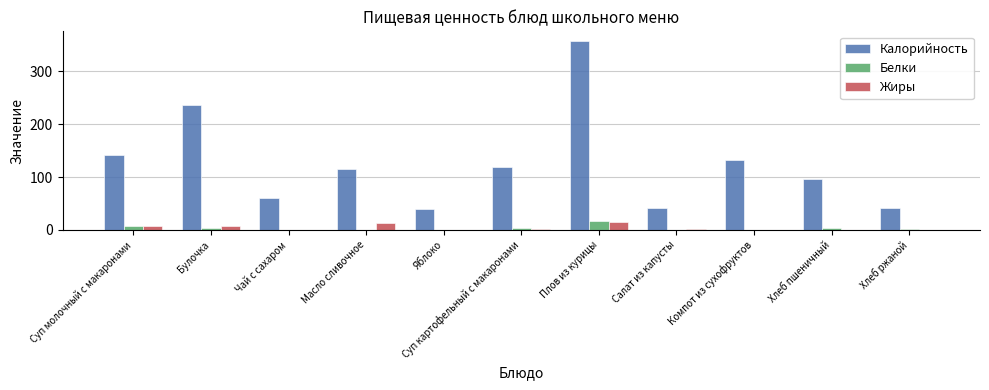

What is the sum of all Белки values?

36.5